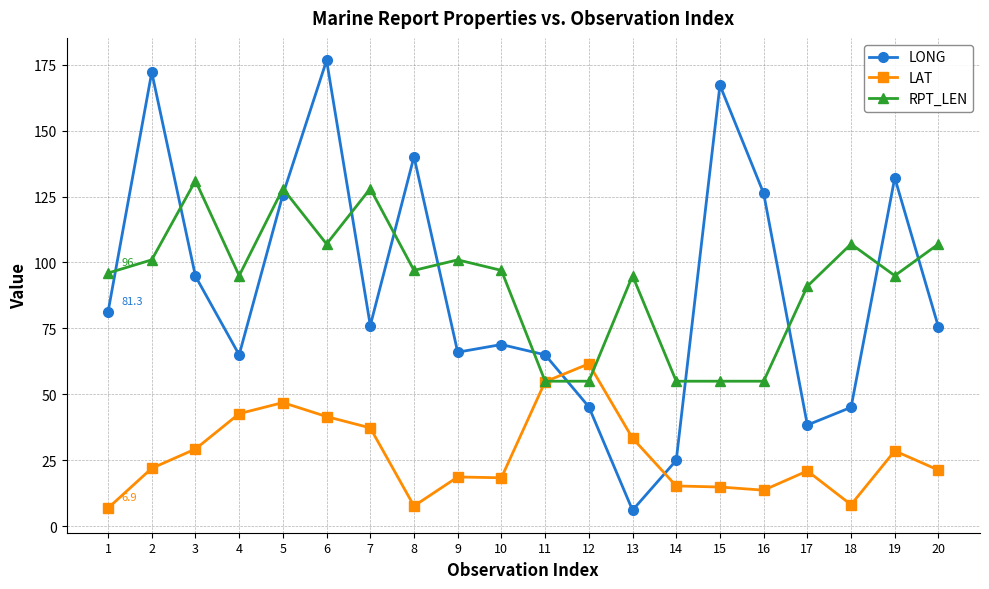

Where is the first local maximum for RPT_LEN?

3